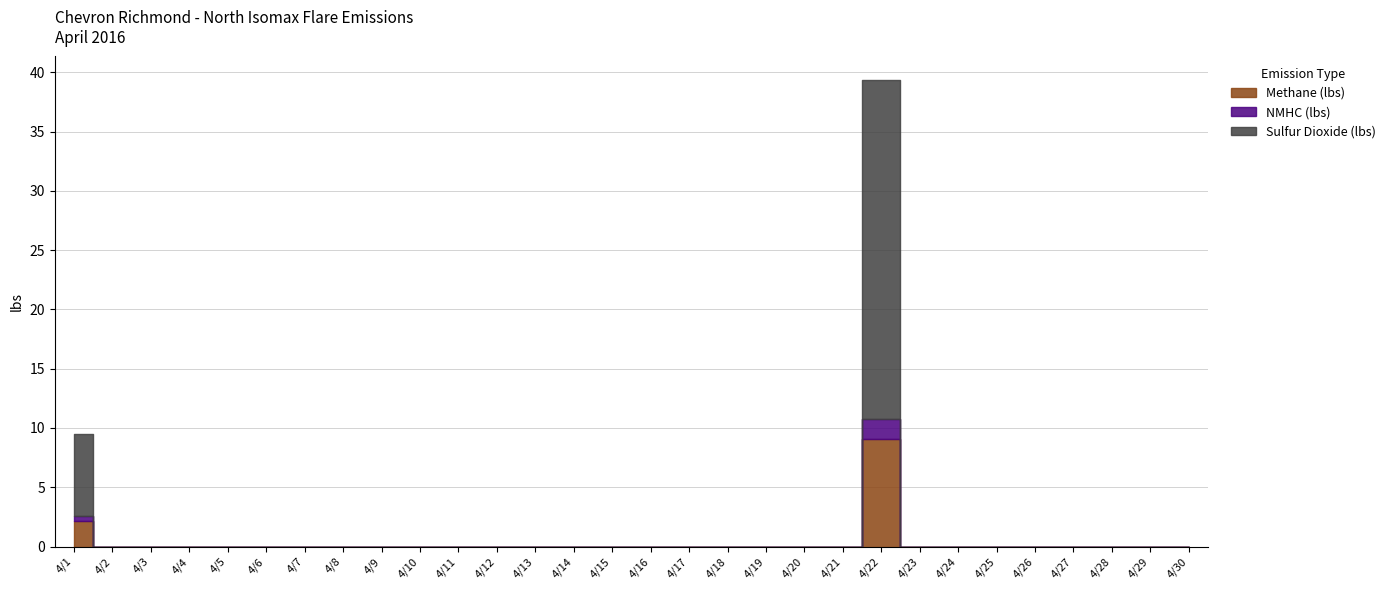

True or false: Sulfur Dioxide (lbs) and NMHC (lbs) cross at least once.

False